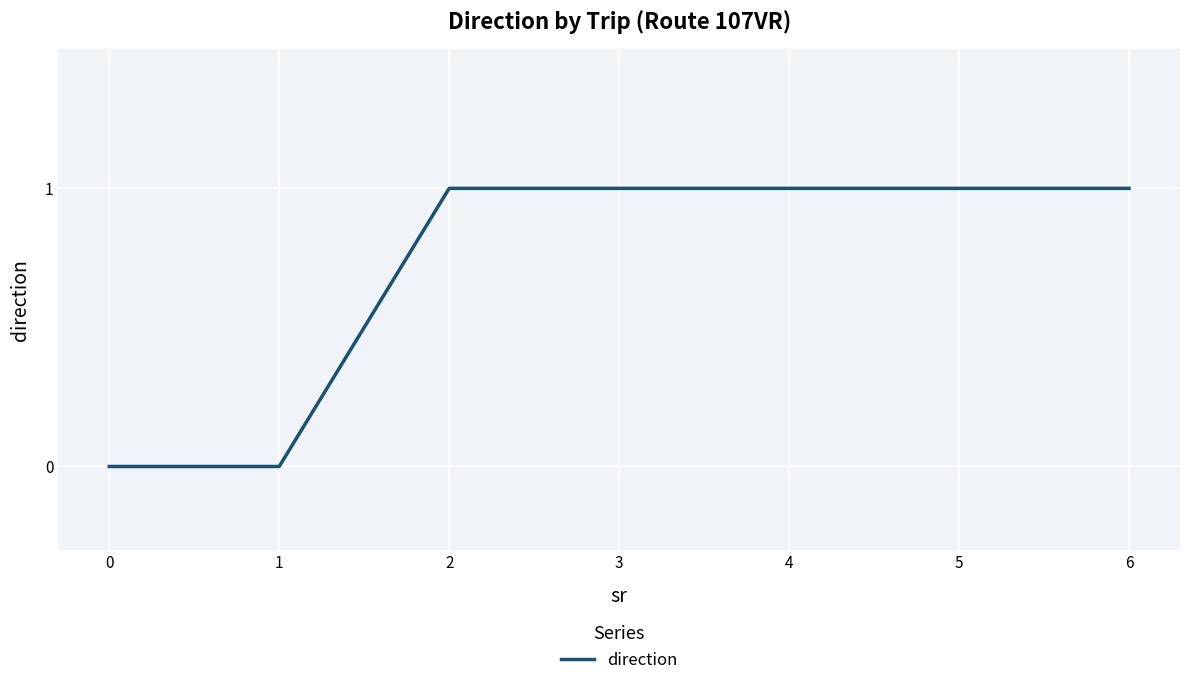

How many series are shown in this chart?

1